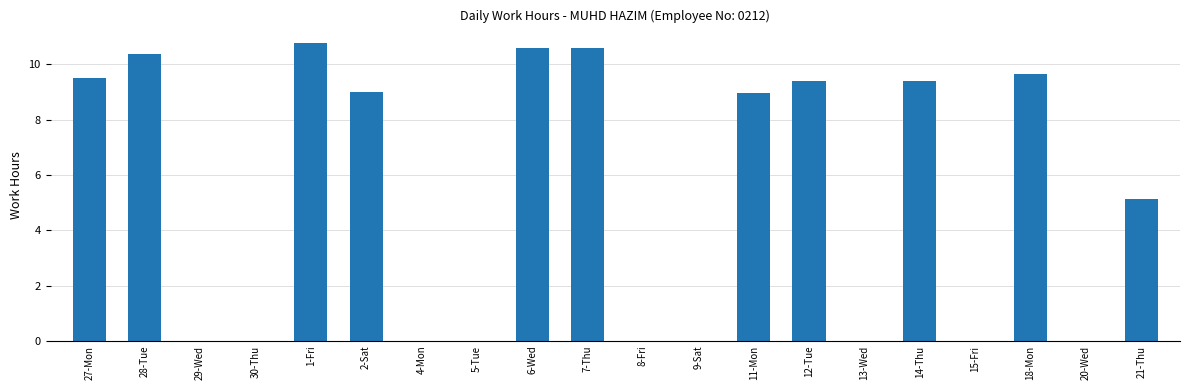

Between 18-Mon and 12-Tue, which is larger?

18-Mon